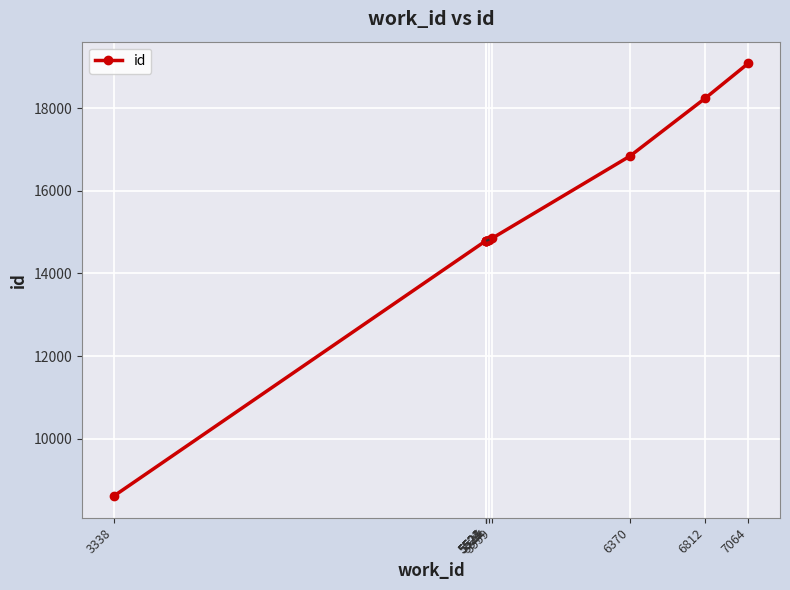

At which category does the chart reach its minimum across all series?

3338